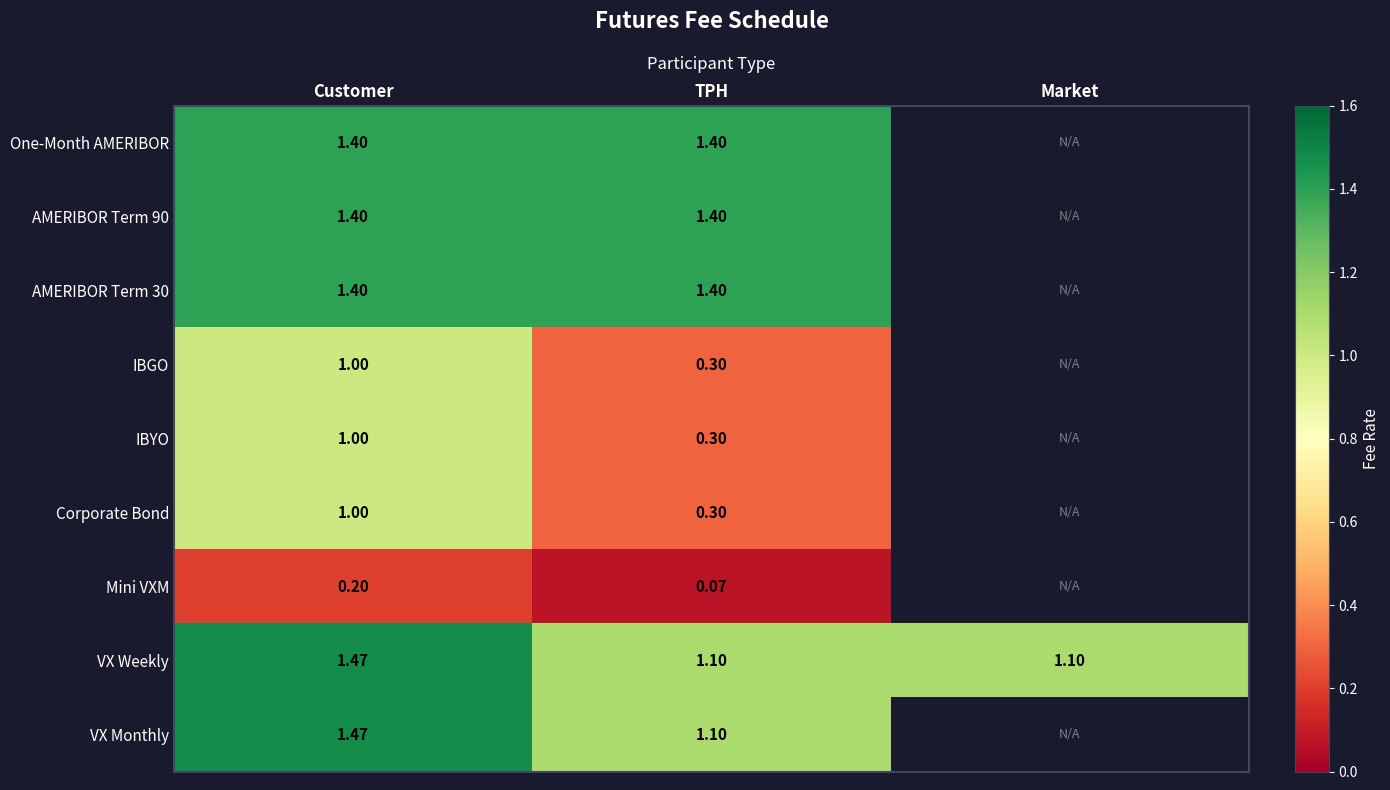

Which series has the largest total across all categories?

VX Weekly